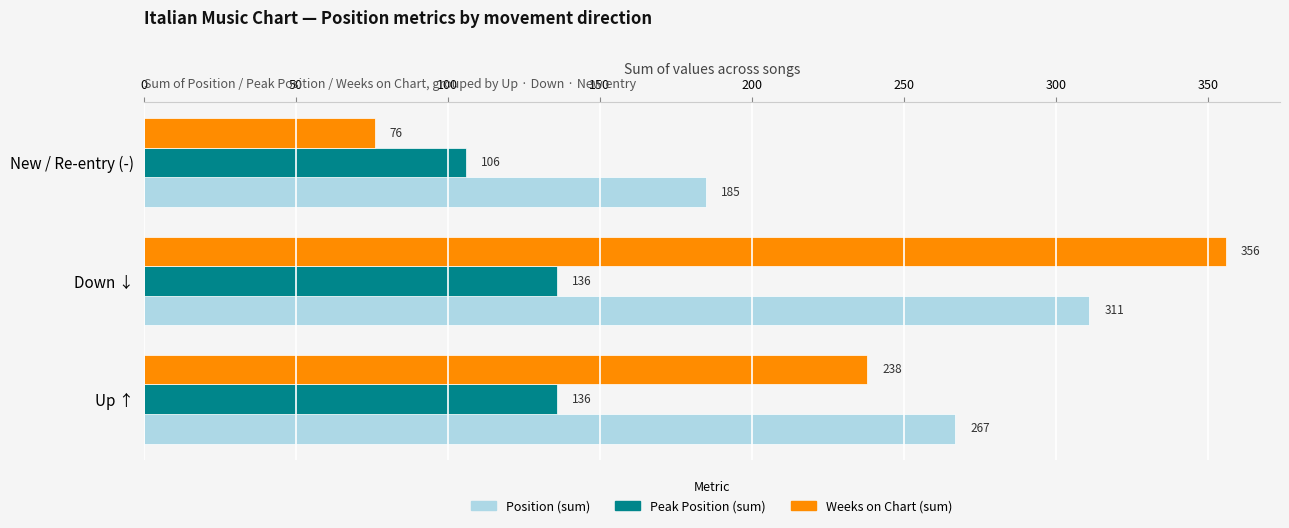

At which category is the sum across all series the highest?

Down ↓